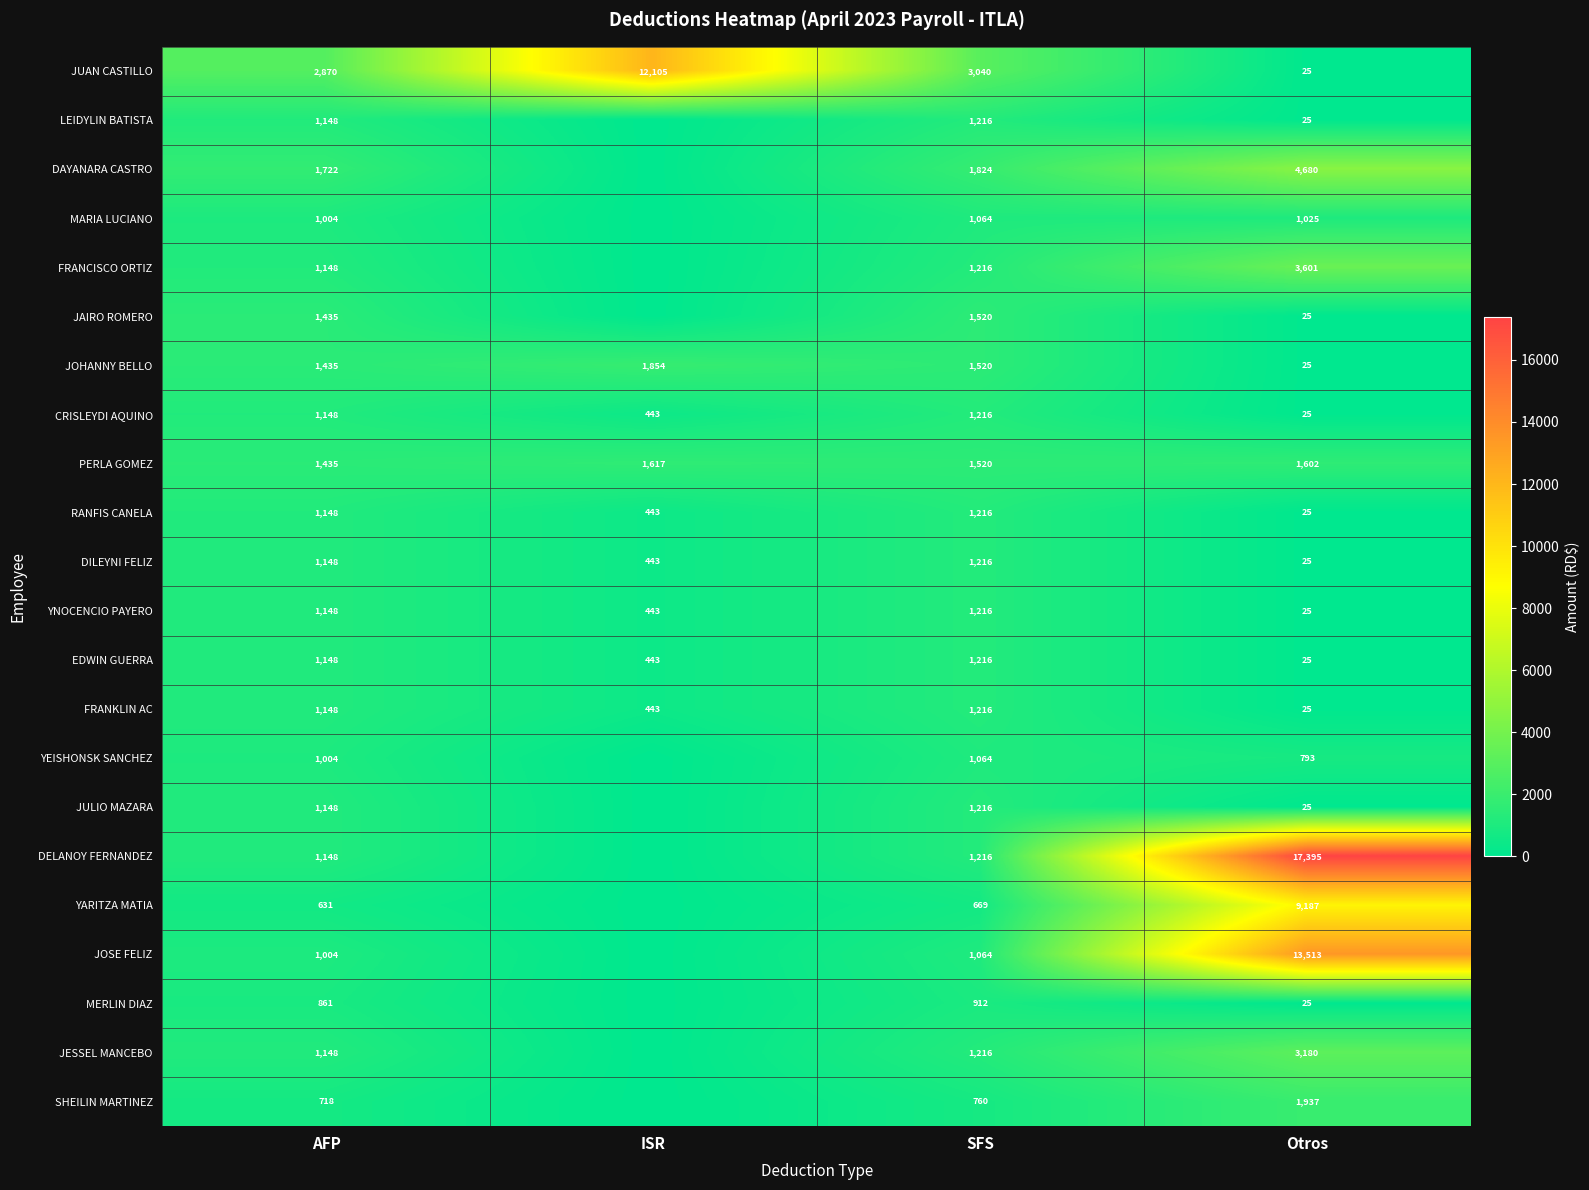

What is the sum of all CRISLEYDI AQUINO values?

2832